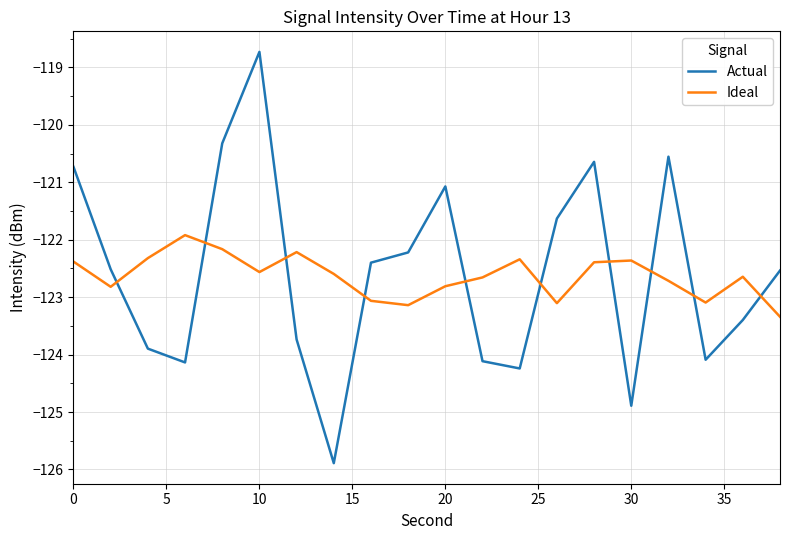

True or false: Actual and Ideal intersect in this chart.

True